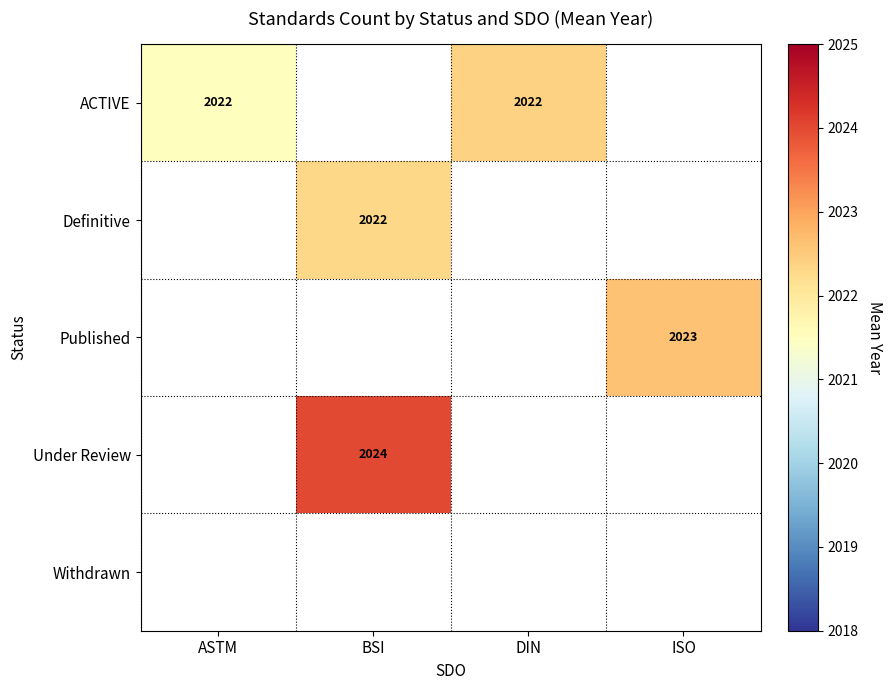

Is it true that Under Review equals 2847.6 at BSI?

False